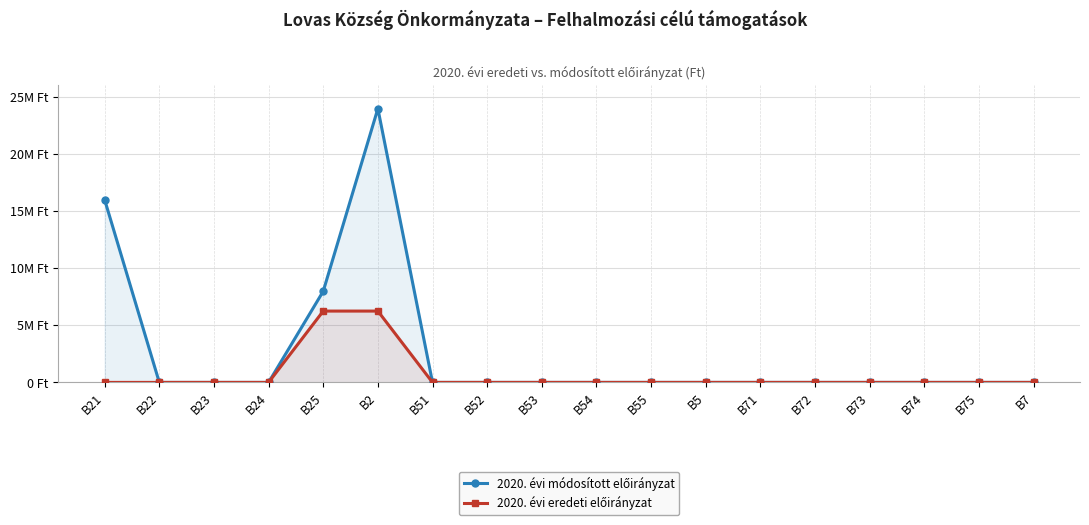

True or false: 2020. évi eredeti előirányzat and 2020. évi módosított előirányzat cross at least once.

False